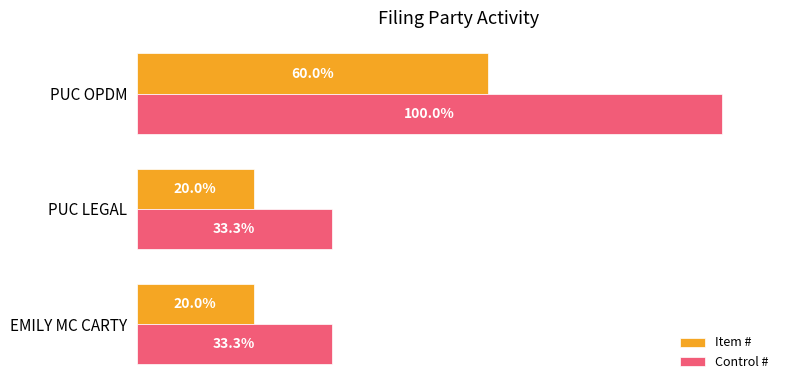

Rank the series by their average value, from highest to lowest.

Control #, Item #